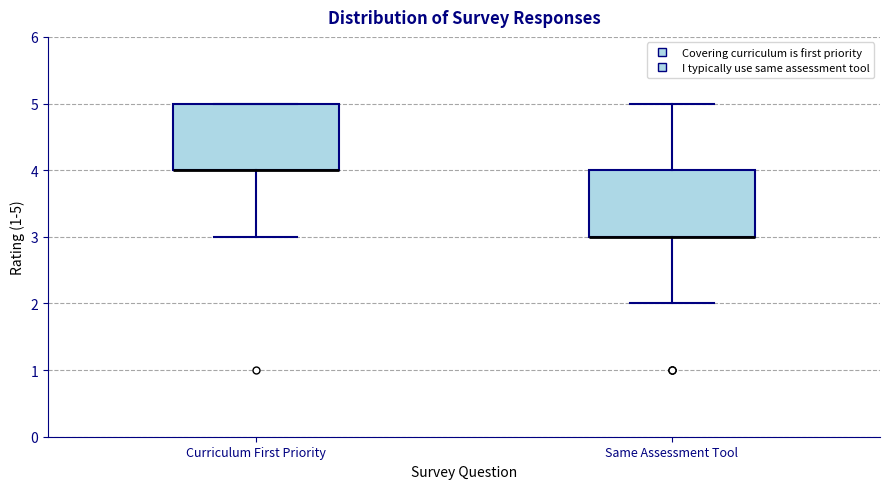

Reading left to right, transcribe this box plot: for each box, give where its median line is, the range the box spans, and where its two whiskers end, as read against the y-axis. The values are not printed on the chart, so give them approximately, as read against the axis.

Curriculum First Priority: median 4 (drawn on the box's lower edge), box 4 to 5, whiskers 3 to 5
Same Assessment Tool: median 3 (drawn on the box's lower edge), box 3 to 4, whiskers 2 to 5